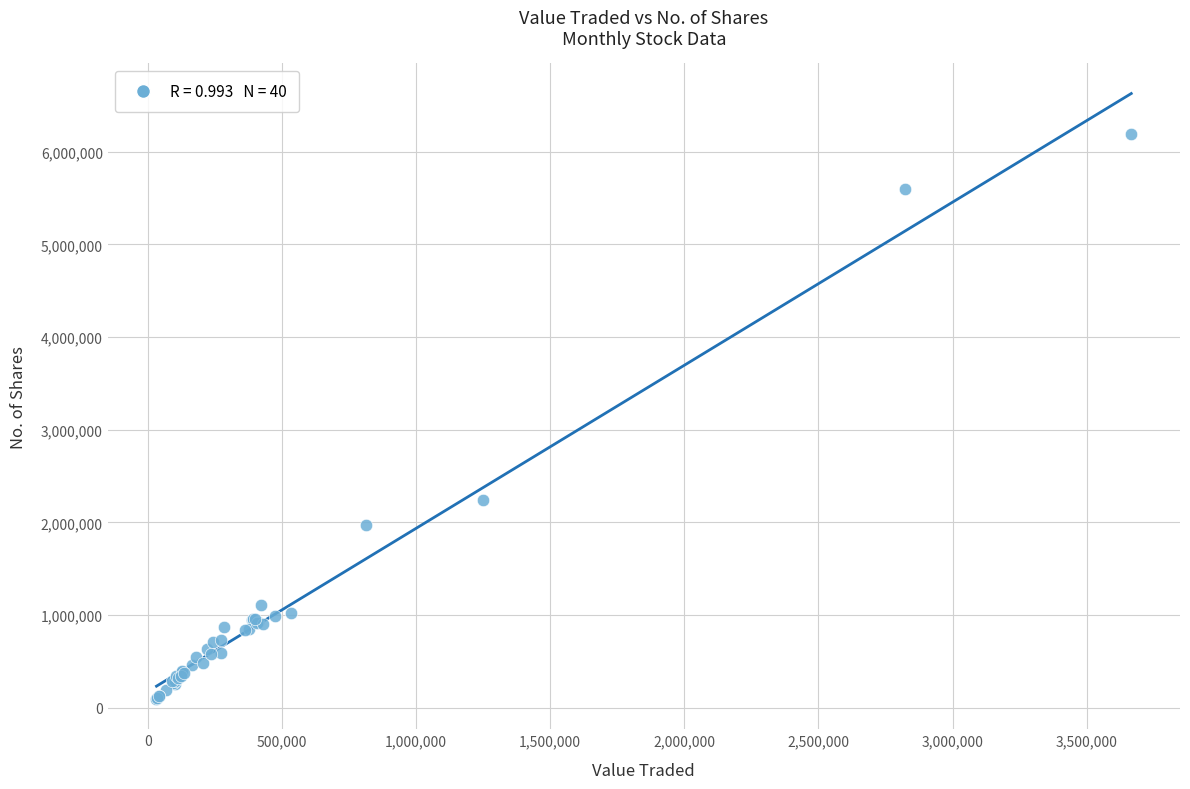

What Y value in the scatter plot is closest to 3141214?

2241289